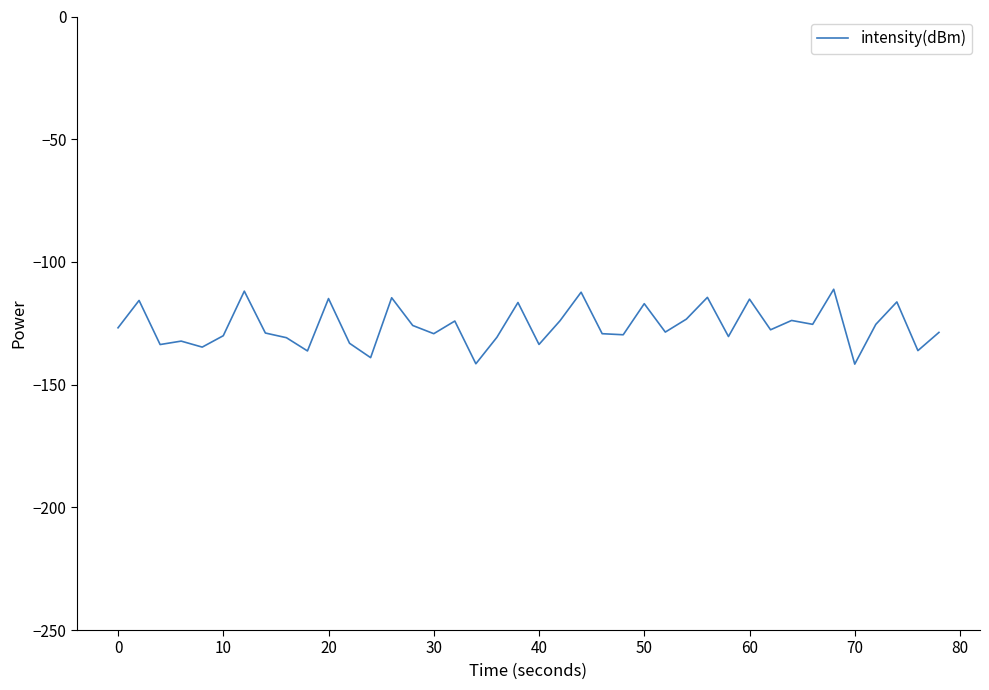

What is the greatest value displayed?

-111.1